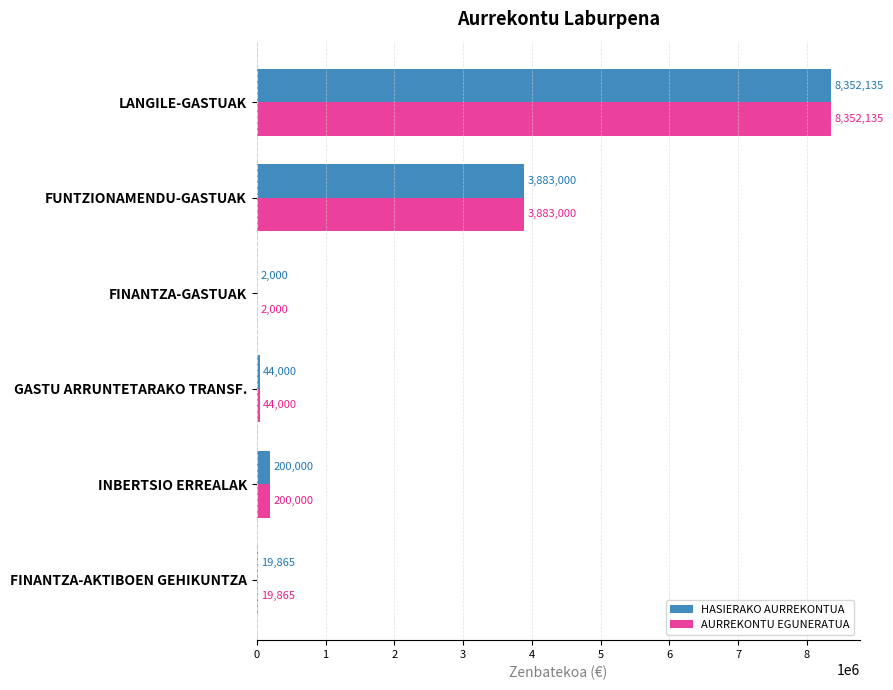

What is the maximum value shown in the chart?

8352135